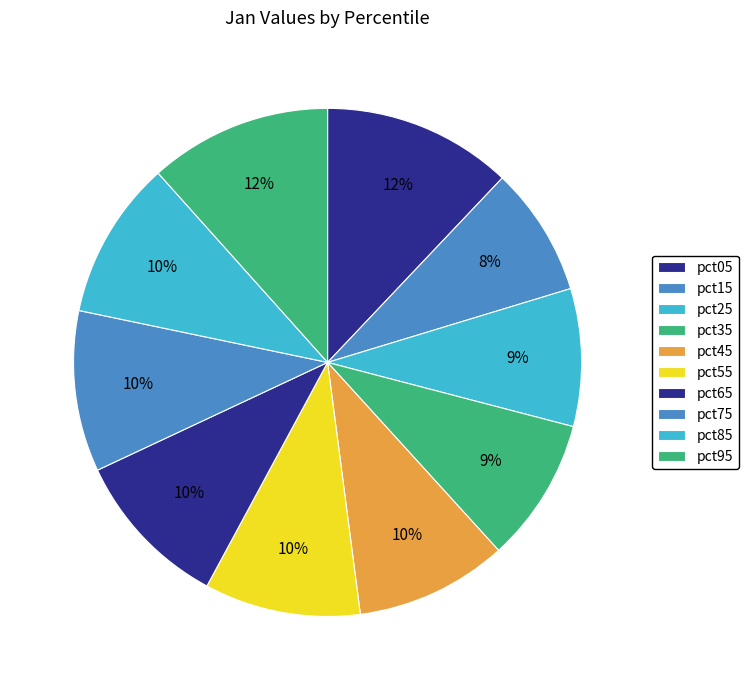

To the nearest percent, what percentage of the pie is pct25?

9%